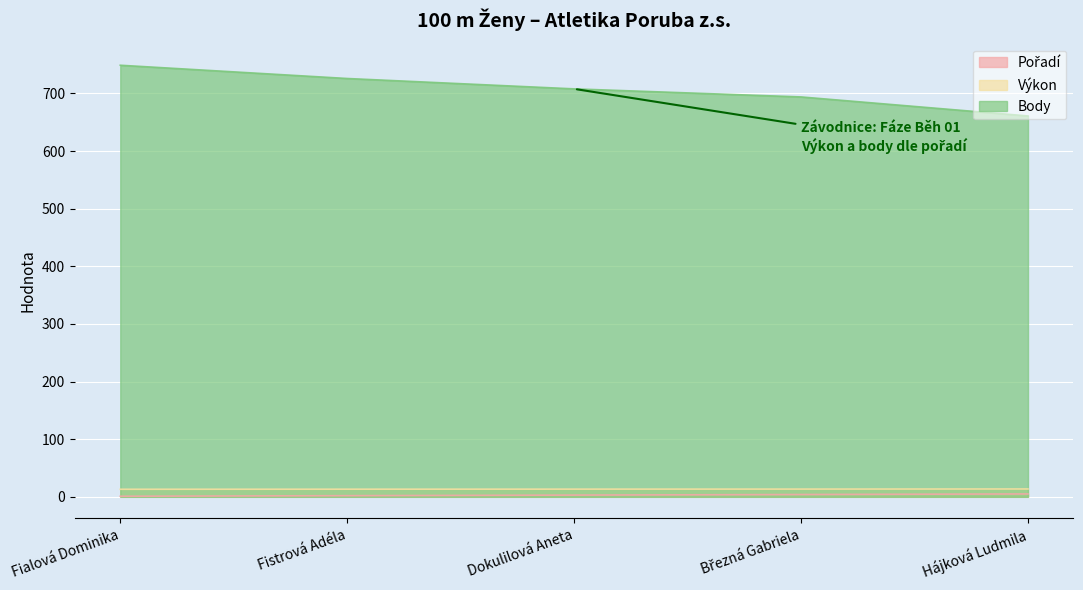

How many Pořadí values are between 2 and 4?

3